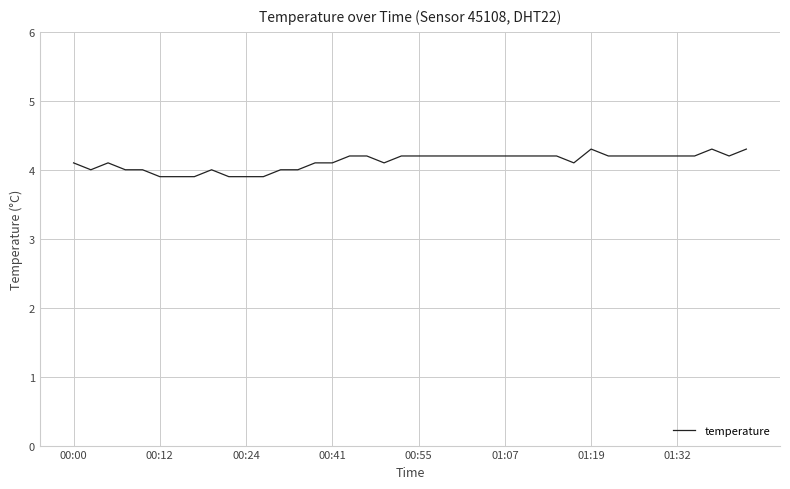

How many values are between 4 and 5?

34